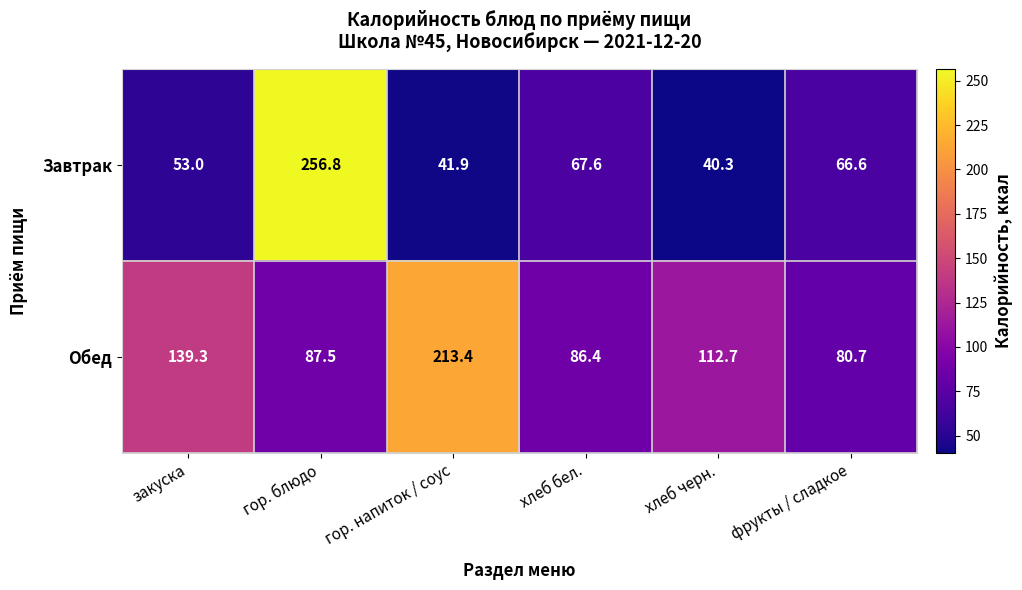

The Обед series shows 86.4 at хлеб бел.. True or false?

True